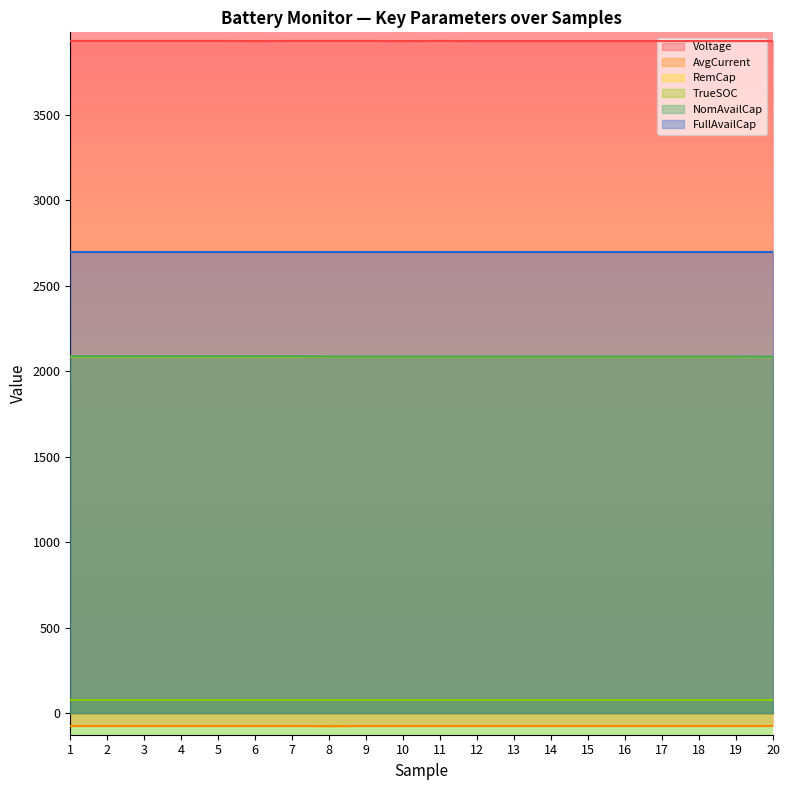

True or false: AvgCurrent and Voltage cross at least once.

False